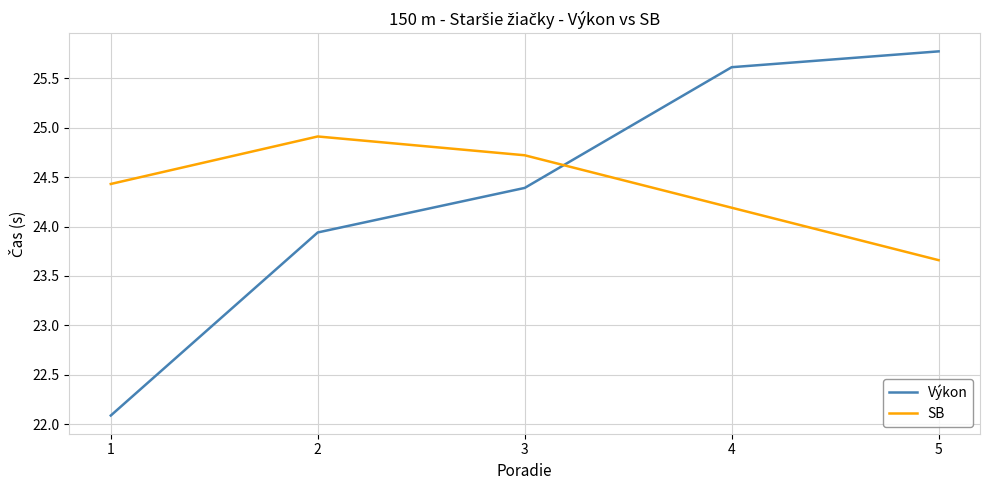

True or false: Výkon has a value of 14.1 at 5.

False